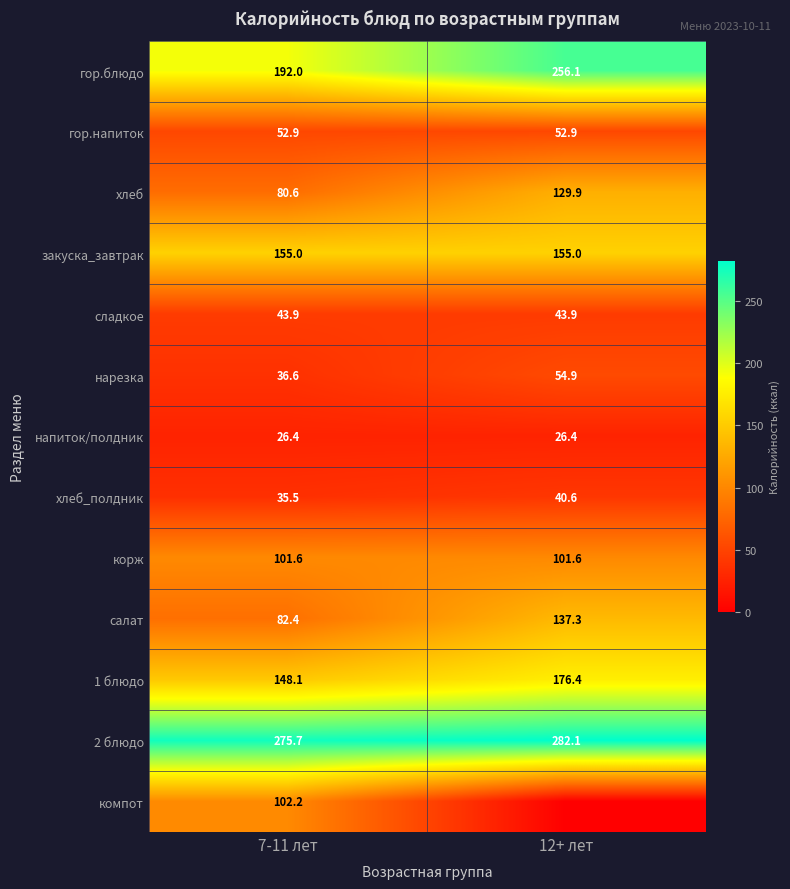

What is the sum of the гор.блюдо values at 7-11 лет and 12+ лет?

448.1